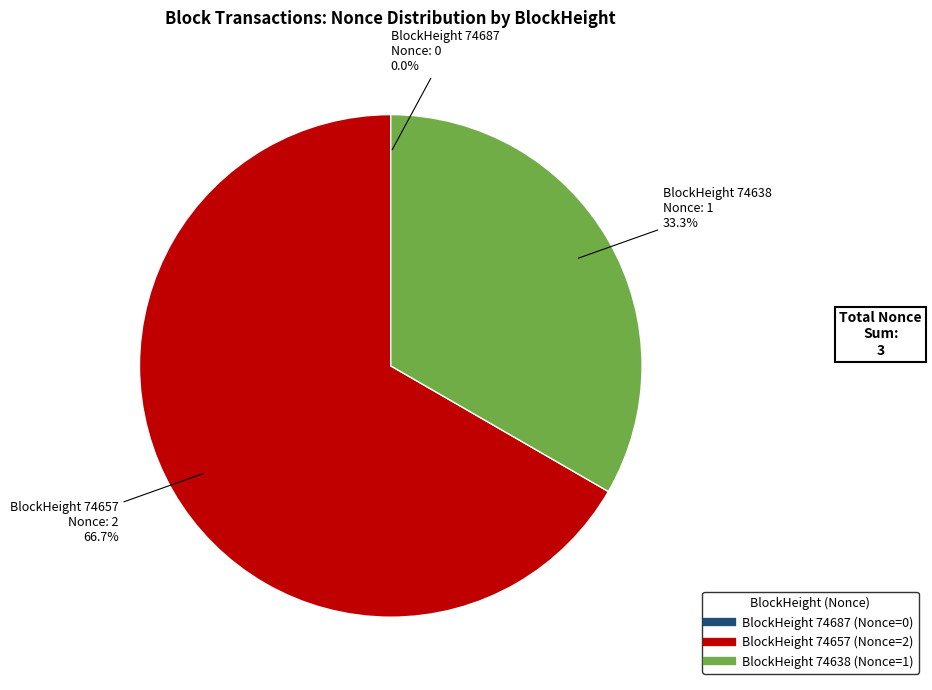

Is there a majority slice in this chart?

Yes